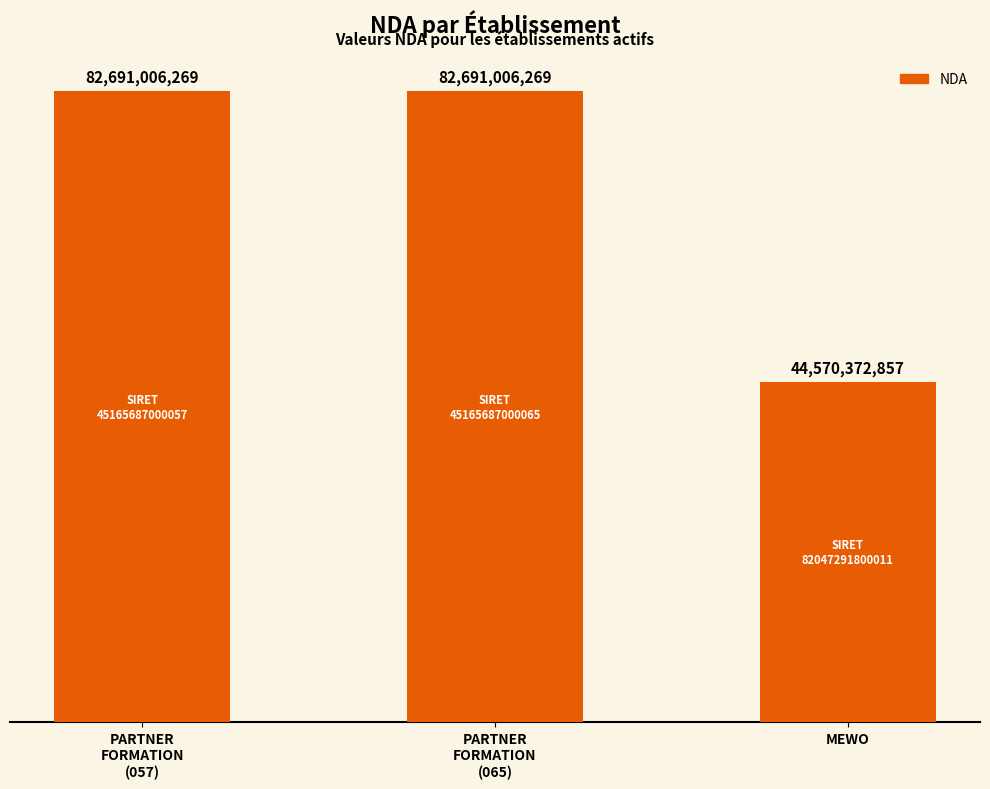

What is the value of the 3rd bar from the left?

44570372857